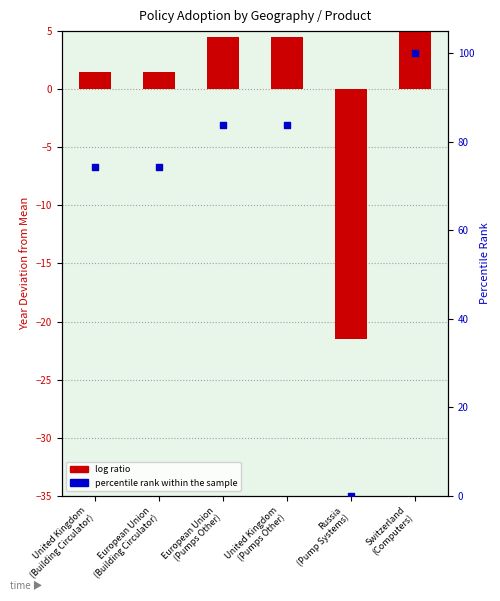

At how many categories does at least one series exceed 95?

1